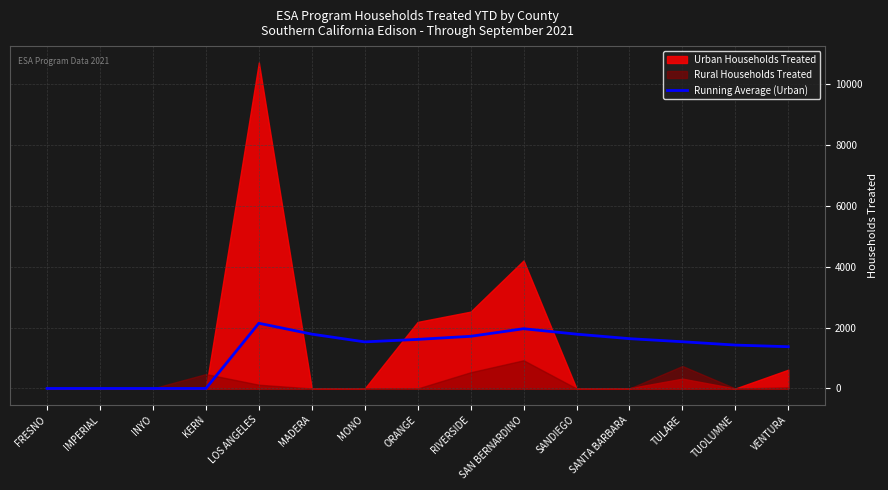

The value at MONO is 2071.7. True or false?

False